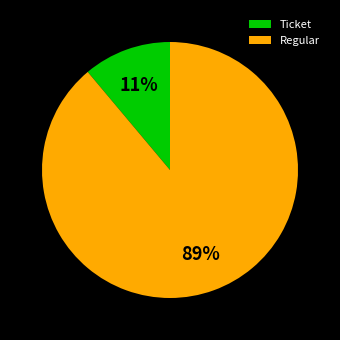

Do Ticket and Regular together represent more than half of the pie?

Yes